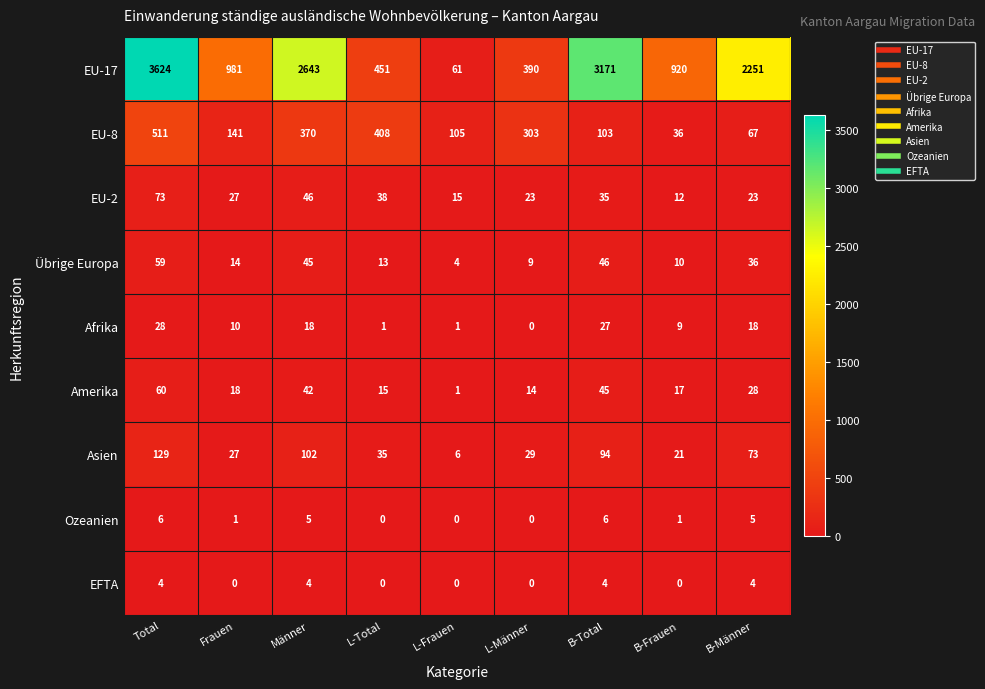

Is it true that Afrika equals 18 at B-Männer?

True